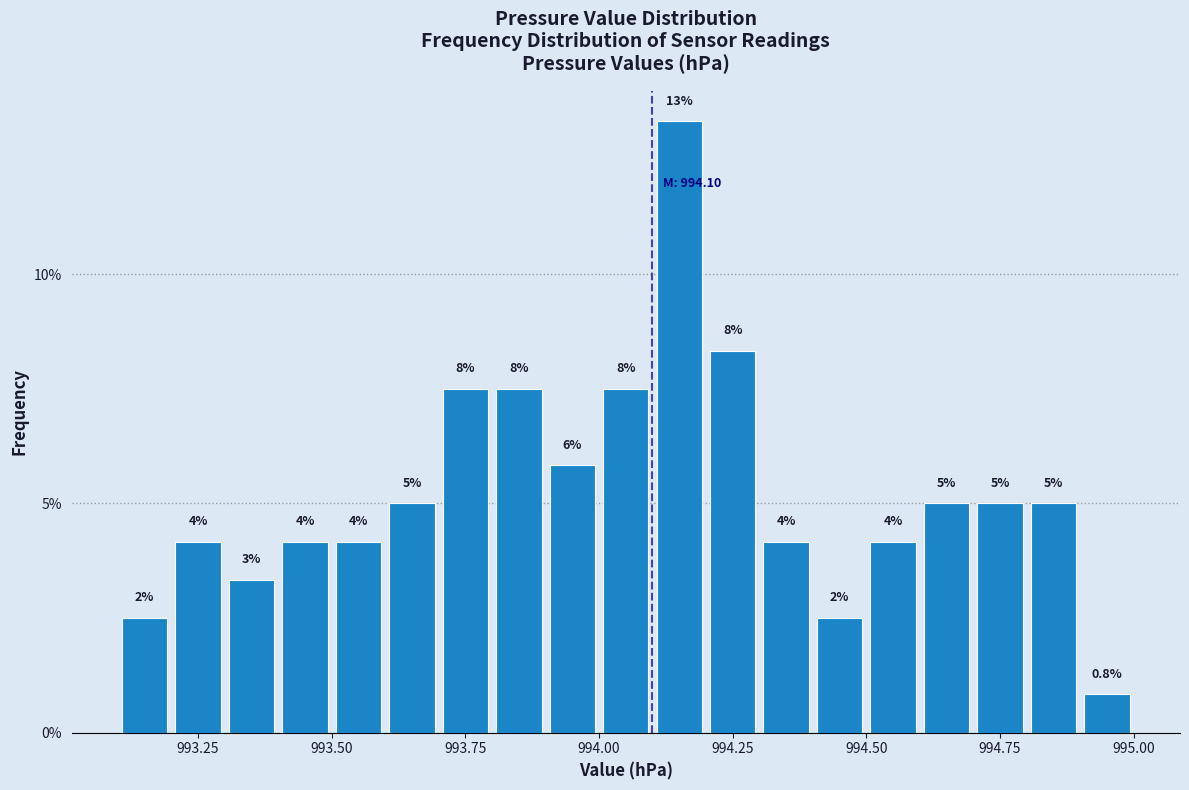

Read against the x-axis, roughly where is the centre of the tallest bar?

994.15